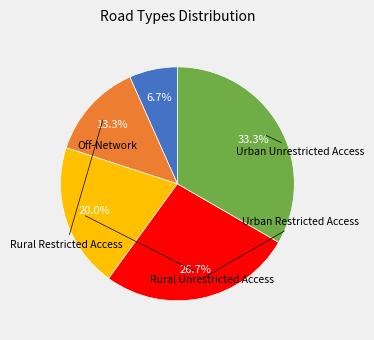

Is there any slice that represents more than half of the pie?

No